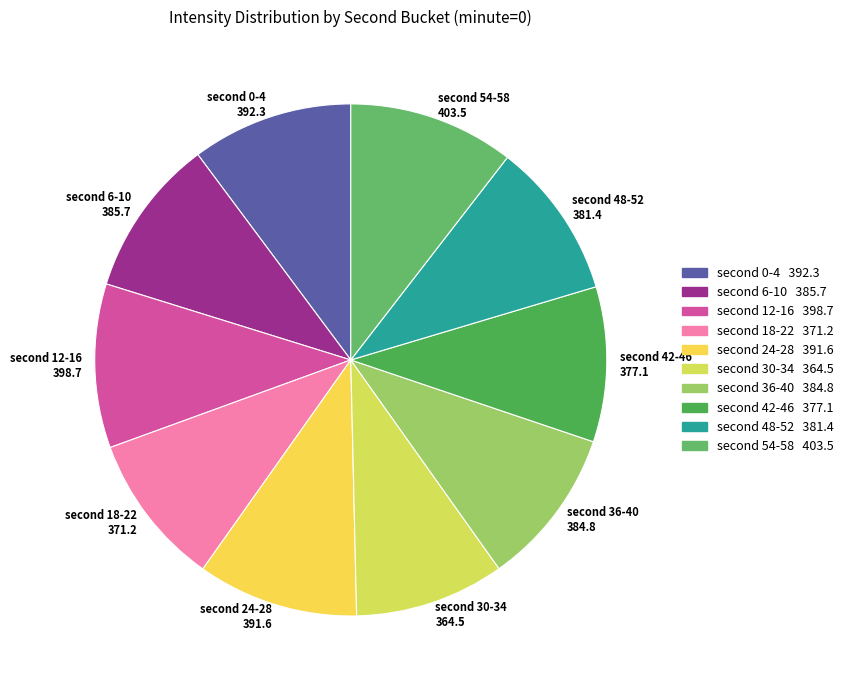

Does any single category account for the majority?

No